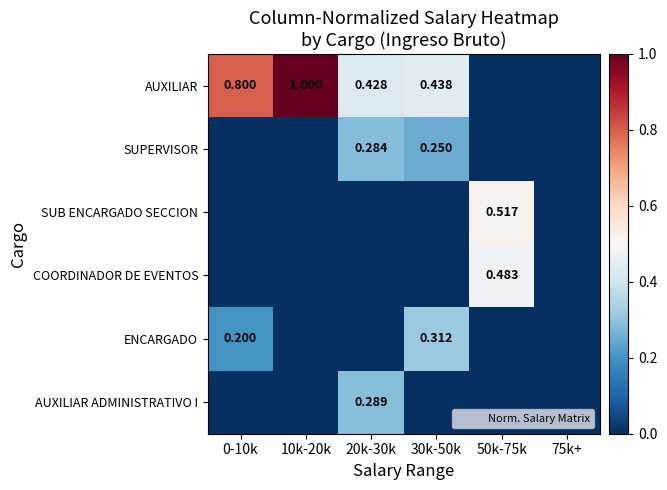

What is the sum of all AUXILIAR ADMINISTRATIVO I values?

0.3